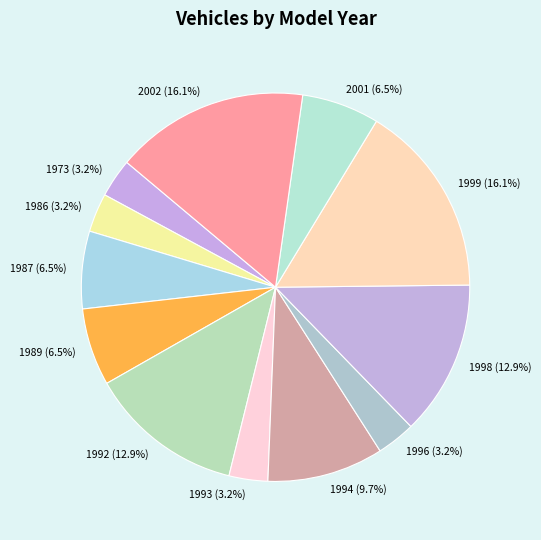

What percentage is NOT represented by 1986?

96.8%